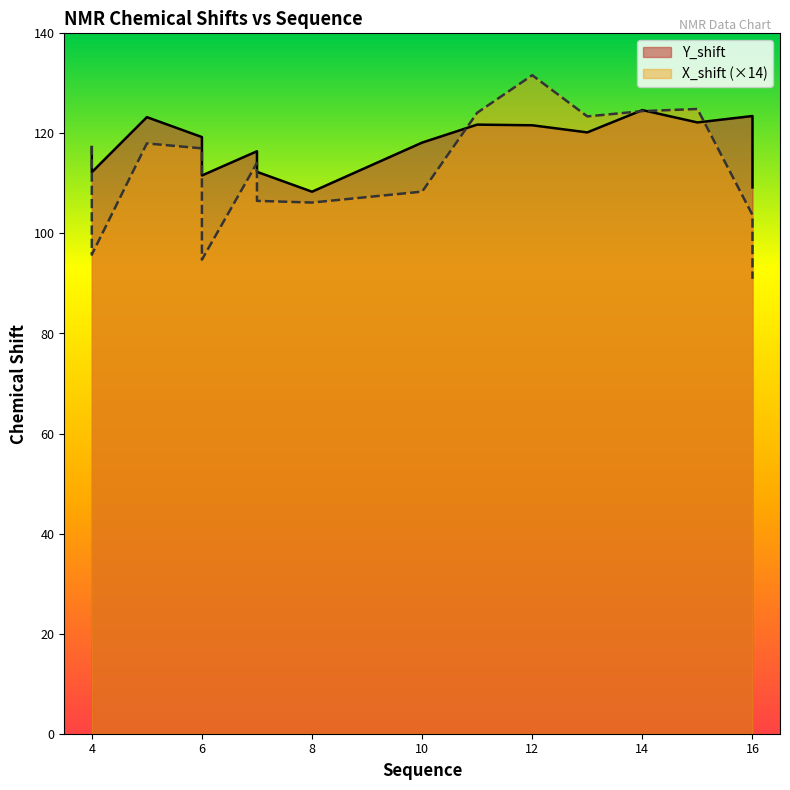

At 16, list the series in order from largest to smallest.

Y_shift, X_shift